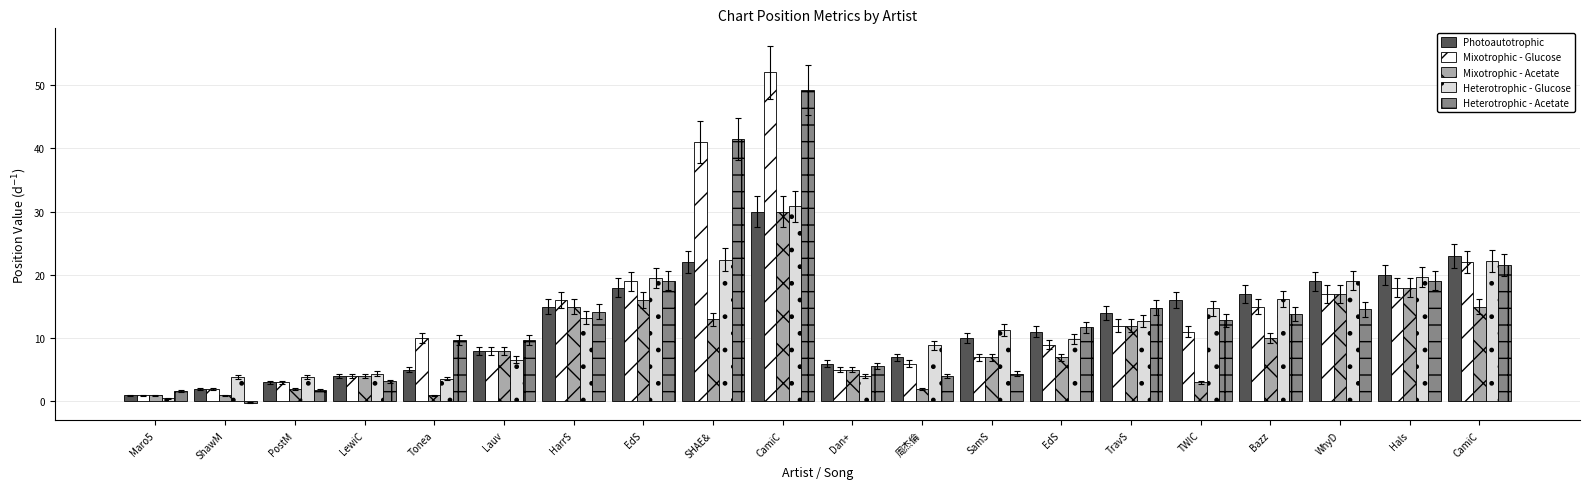

How many data points does each series have?

20